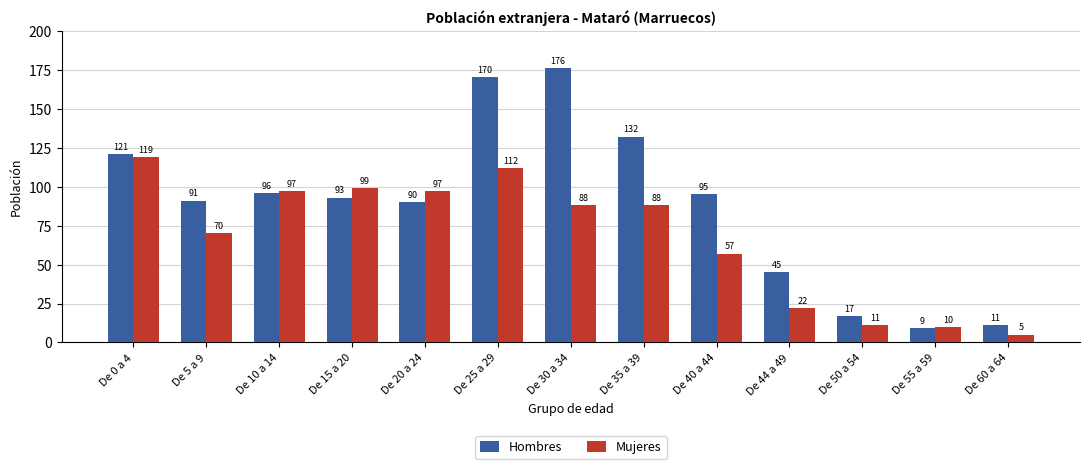

What are all the series names shown in the legend?

Hombres, Mujeres